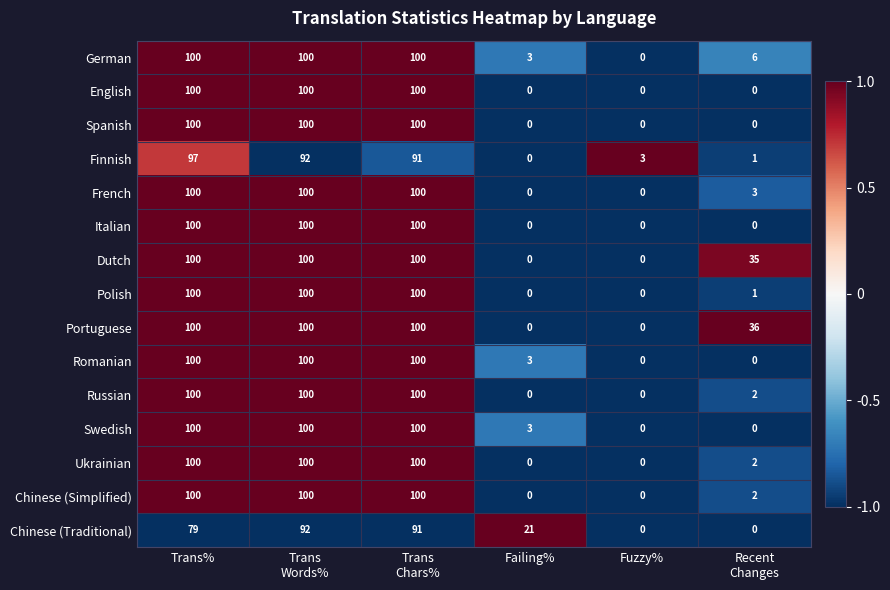

What is the average value of the Spanish series?

50